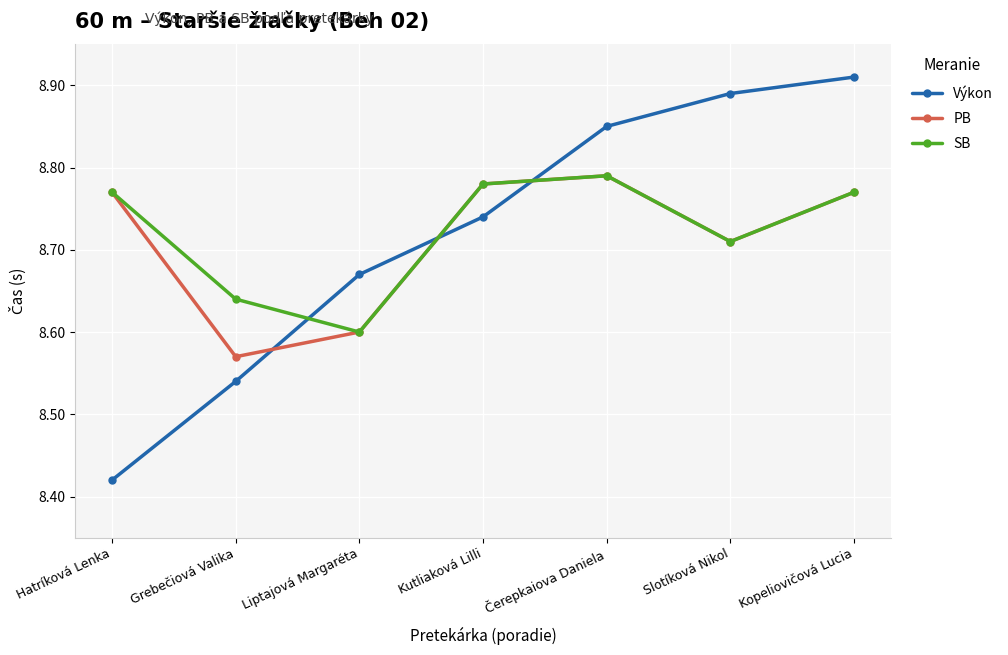

Which series has the largest total across all categories?

SB